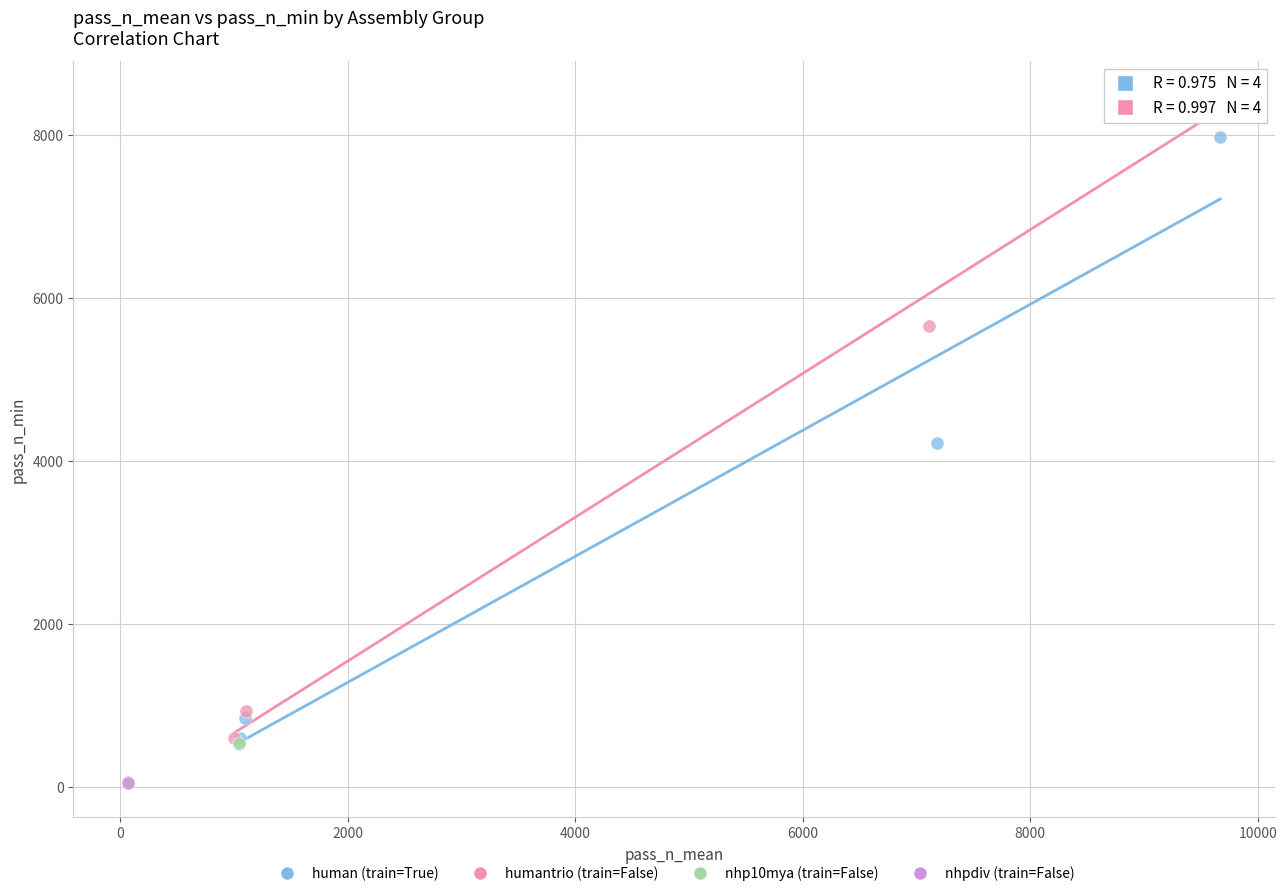

Which series reaches the maximum Y coordinate?

humantrio (train=False)